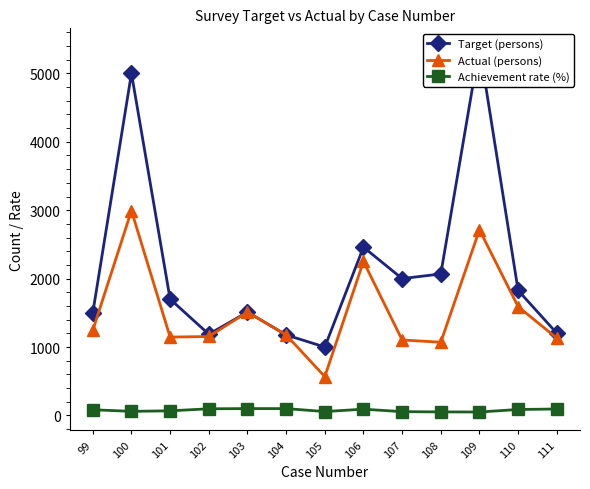

What is the difference between the highest and lowest values at 100?

4940.1